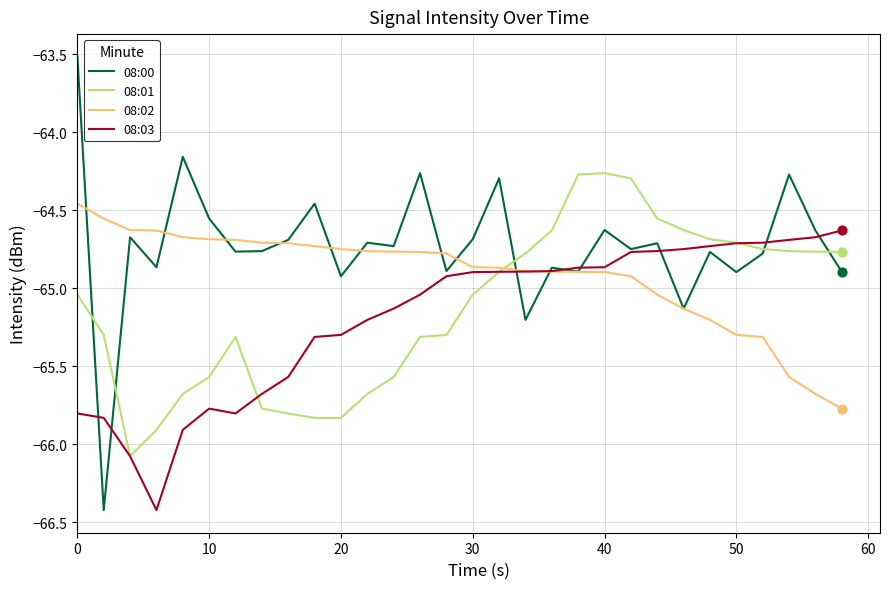

Which series has the largest total across all categories?

08:00